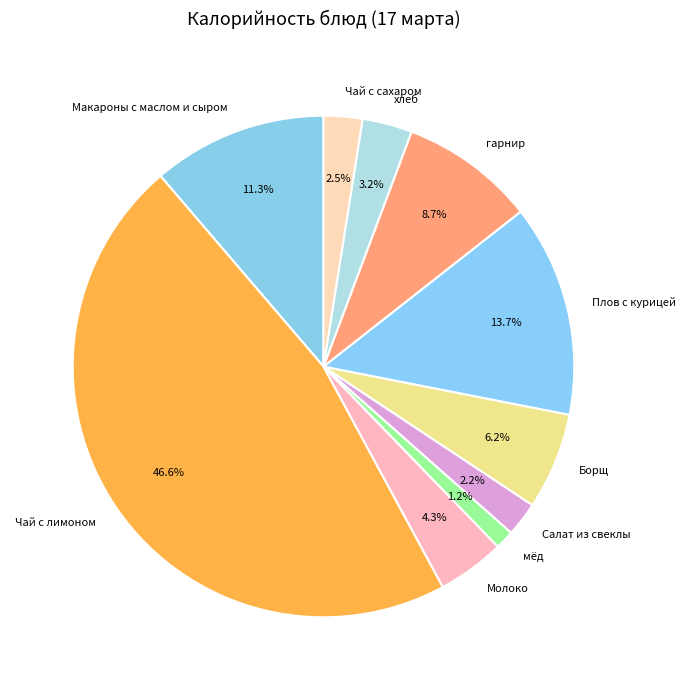

What percentage is the Салат из свеклы slice, to the nearest percent?

2%